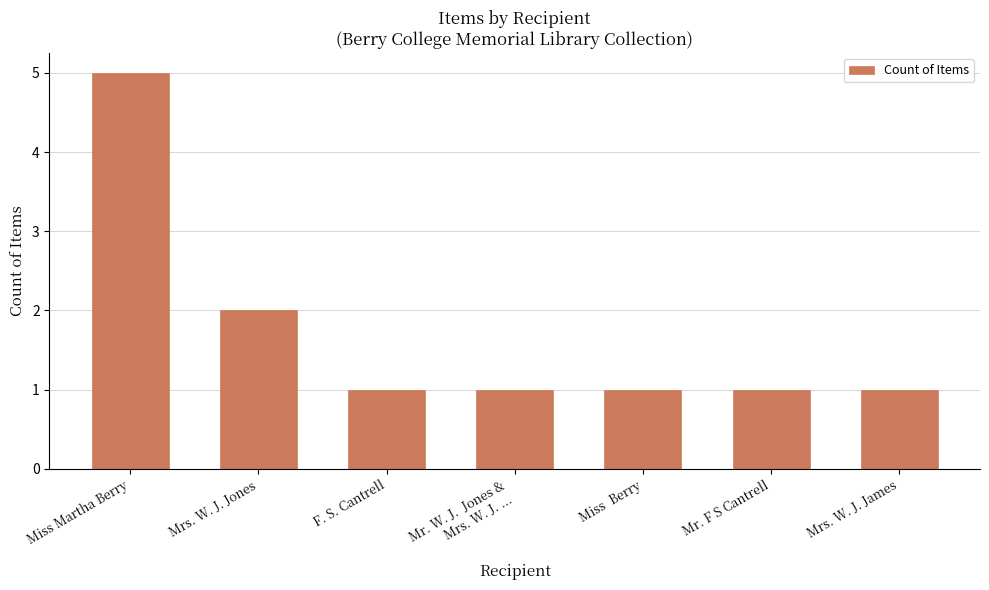

Is it true that the value at Mrs. W. J. James is 1?

True